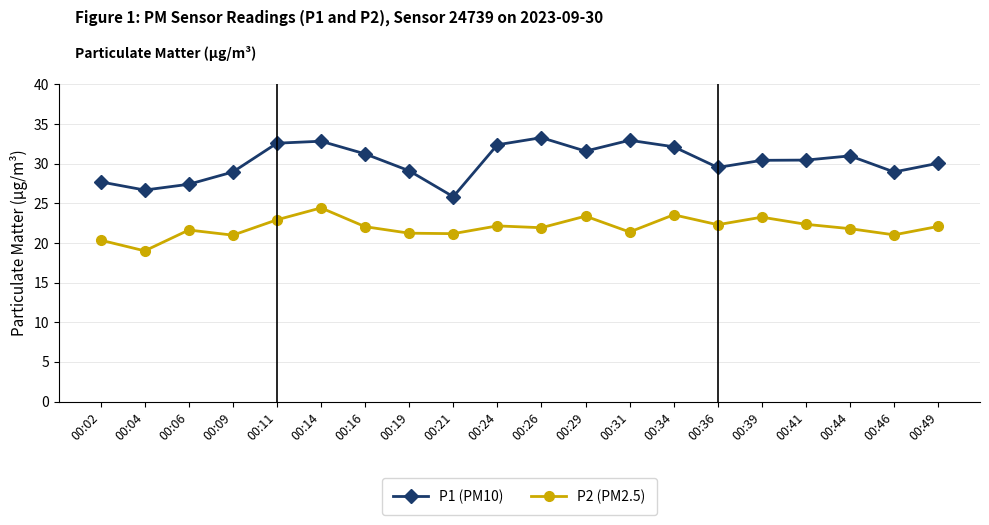

List the series in order of their overall mean, highest first.

P1 (PM10), P2 (PM2.5)